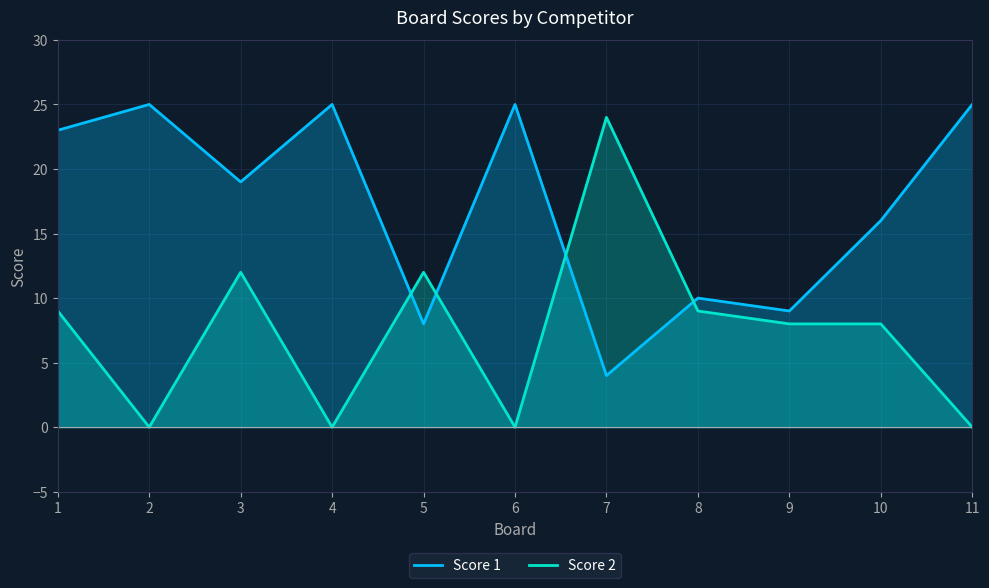

Which series ends up on top after the final intersection of Score 2 and Score 1?

Score 1